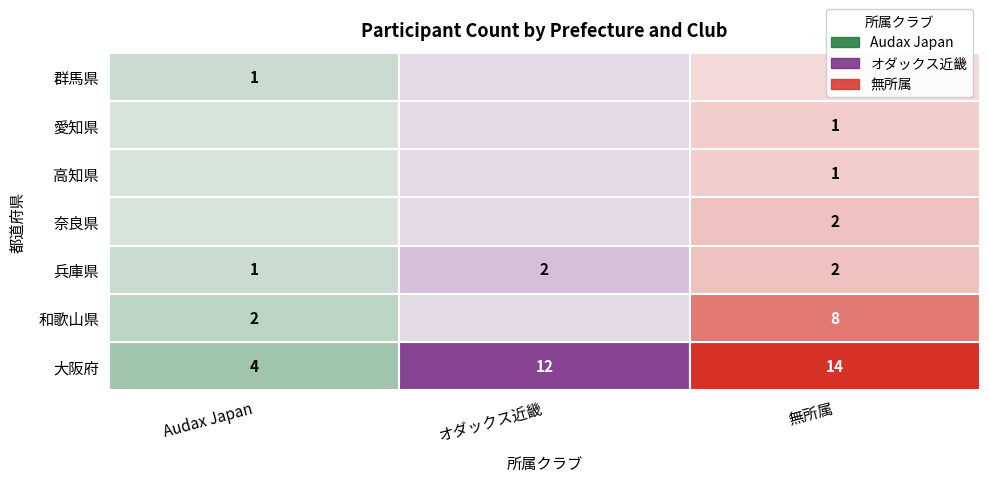

Count the 和歌山県 values in the range 0 to 8.

3